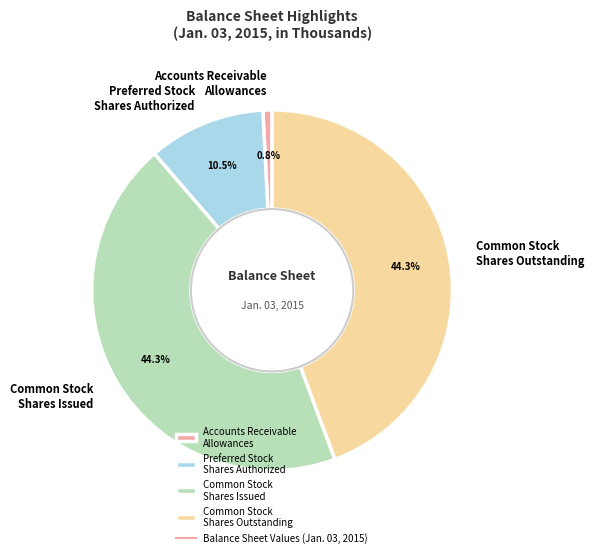

Is there any slice that represents more than half of the pie?

No